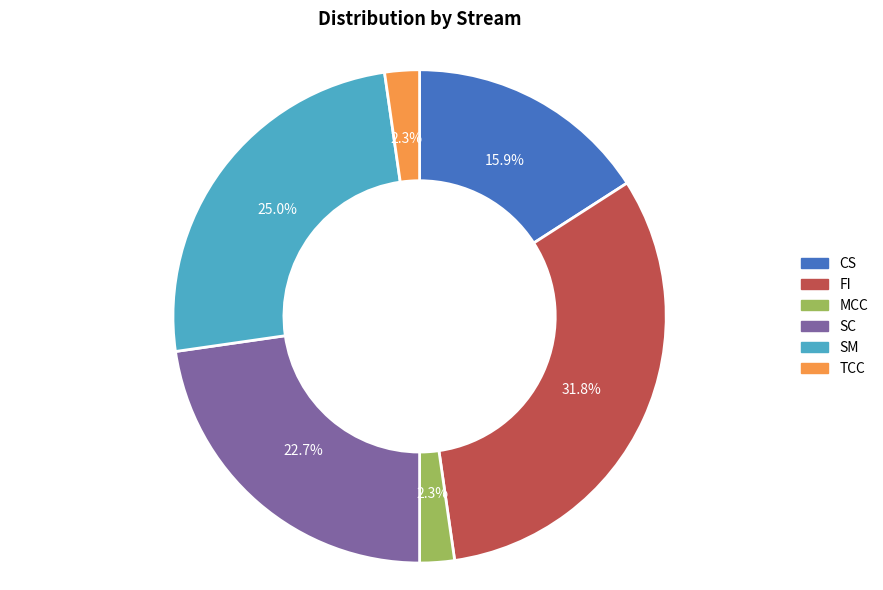

Combined, do FI and SM account for over 50%?

Yes